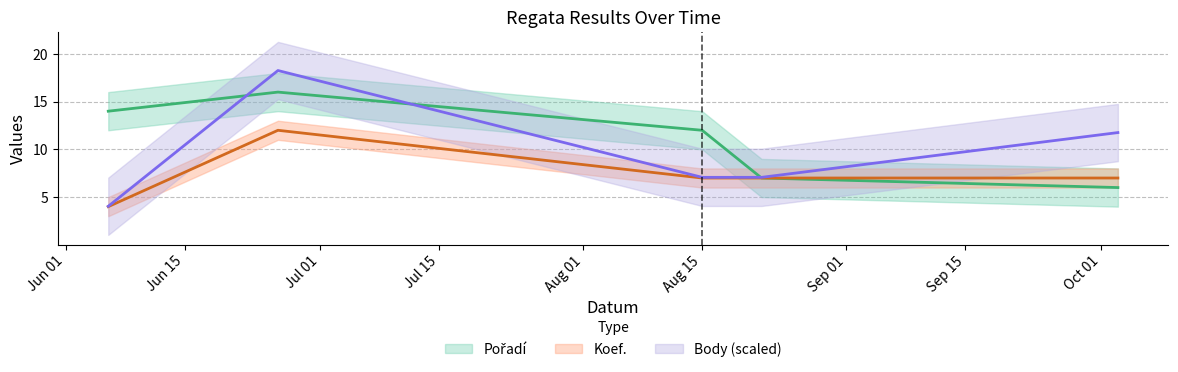

How many Pořadí values are between 7 and 14?

3